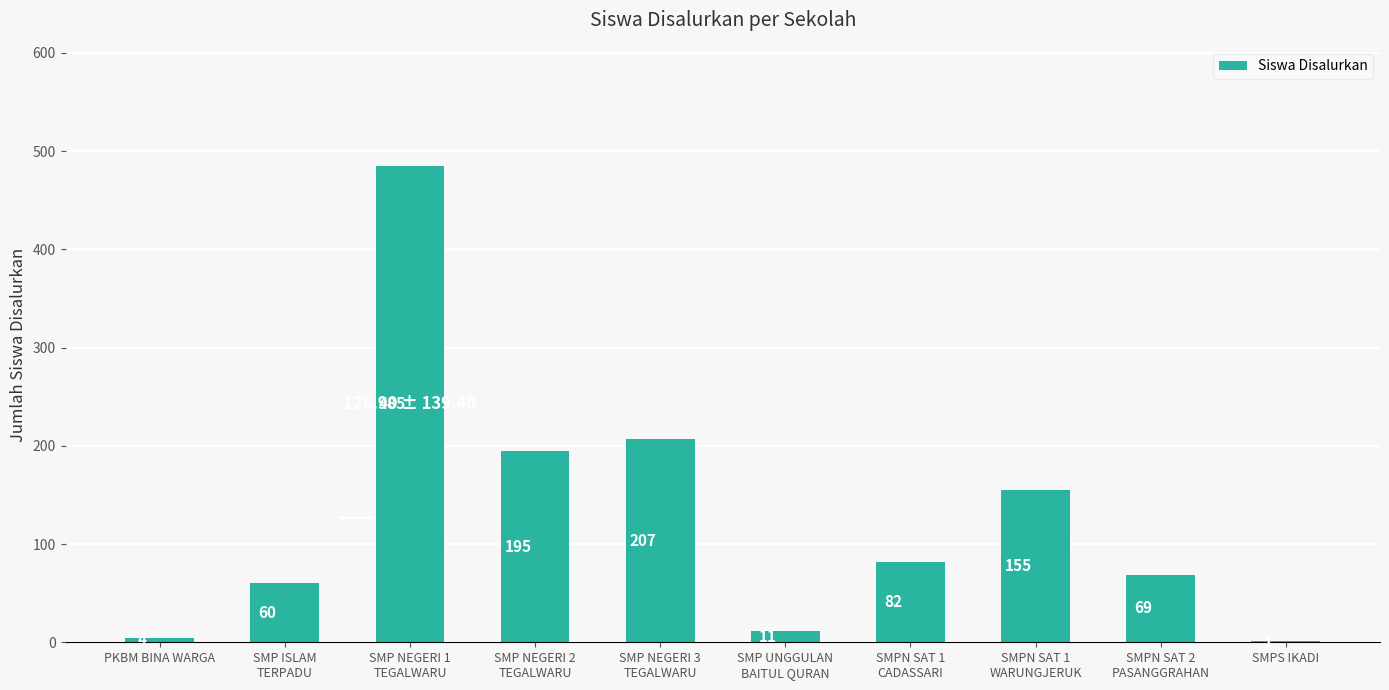

What is the sum of all values?

1269